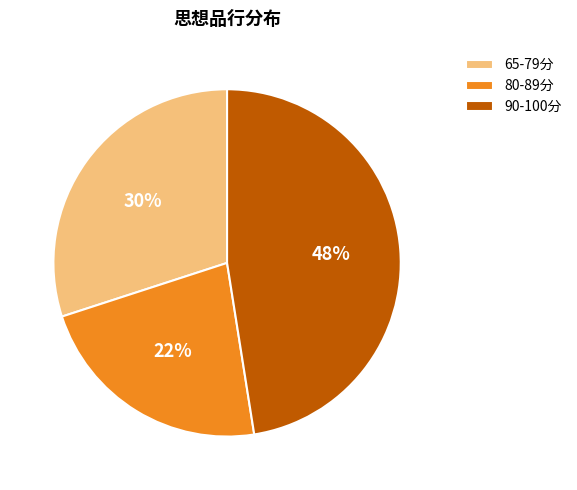

Rank the categories by value from lowest to highest.

80-89分, 65-79分, 90-100分